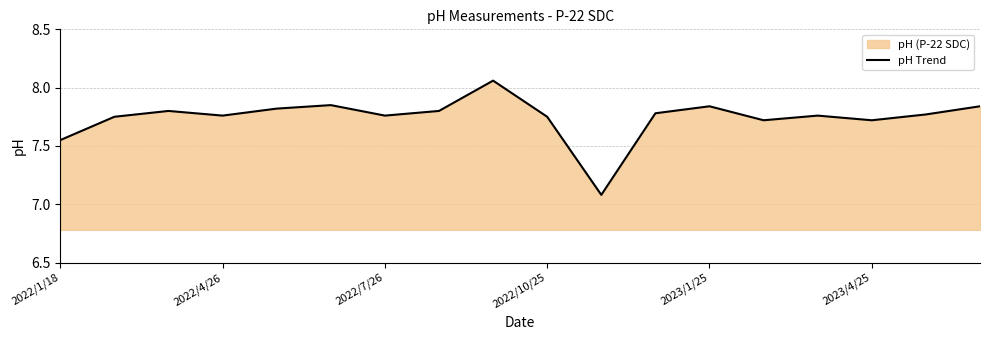

True or false: there are more than 1 points higher than both neighbors.

True